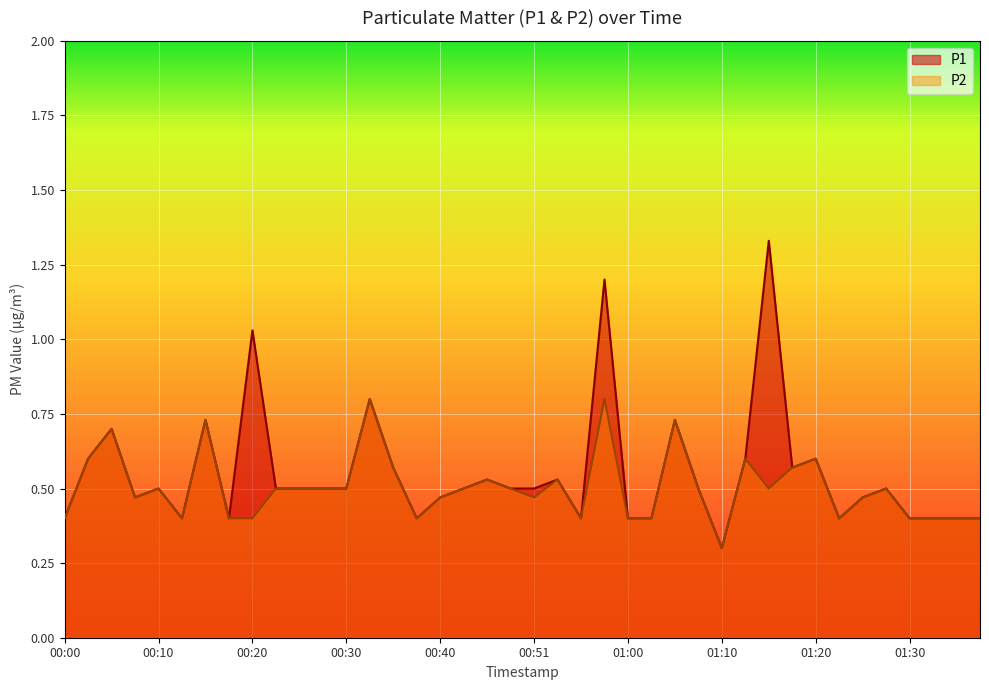

What are all the series names shown in the legend?

P1, P2